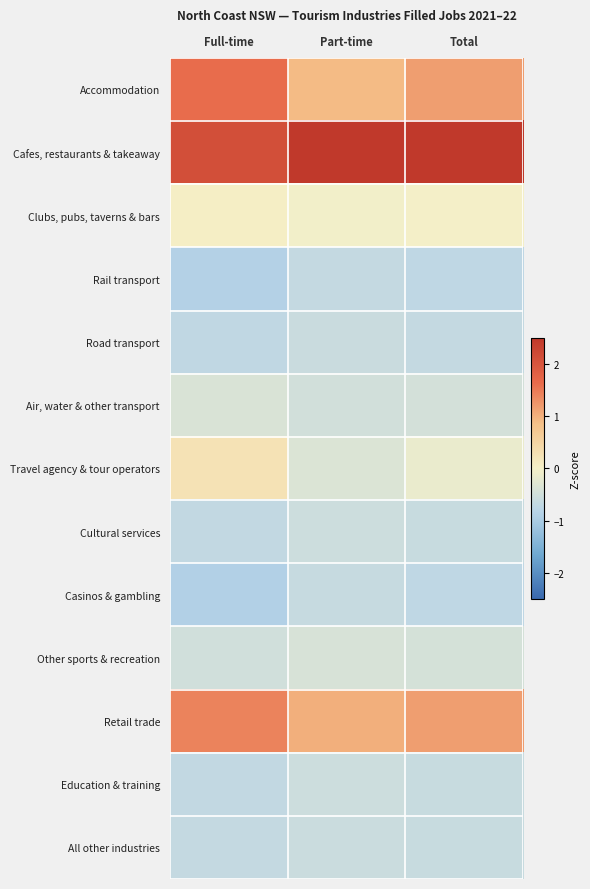

Reading left to right, list all the values displayed in this chart.

Accommodation: Full-time=1.6	Part-time=0.9	Total=1.2
Cafes, restaurants & takeaway: Full-time=2.1	Part-time=2.9	Total=2.7
Clubs, pubs, taverns & bars: Full-time=0.0	Part-time=-0.0	Total=-0.0
Rail transport: Full-time=-0.9	Part-time=-0.6	Total=-0.7
Road transport: Full-time=-0.7	Part-time=-0.6	Total=-0.7
Air, water & other transport: Full-time=-0.4	Part-time=-0.5	Total=-0.5
Travel agency & tour operators: Full-time=0.2	Part-time=-0.3	Total=-0.1
Cultural services: Full-time=-0.7	Part-time=-0.6	Total=-0.6
Casinos & gambling: Full-time=-0.9	Part-time=-0.6	Total=-0.7
Other sports & recreation: Full-time=-0.5	Part-time=-0.4	Total=-0.4
Retail trade: Full-time=1.4	Part-time=1.0	Total=1.2
Education & training: Full-time=-0.7	Part-time=-0.6	Total=-0.6
All other industries: Full-time=-0.7	Part-time=-0.6	Total=-0.6